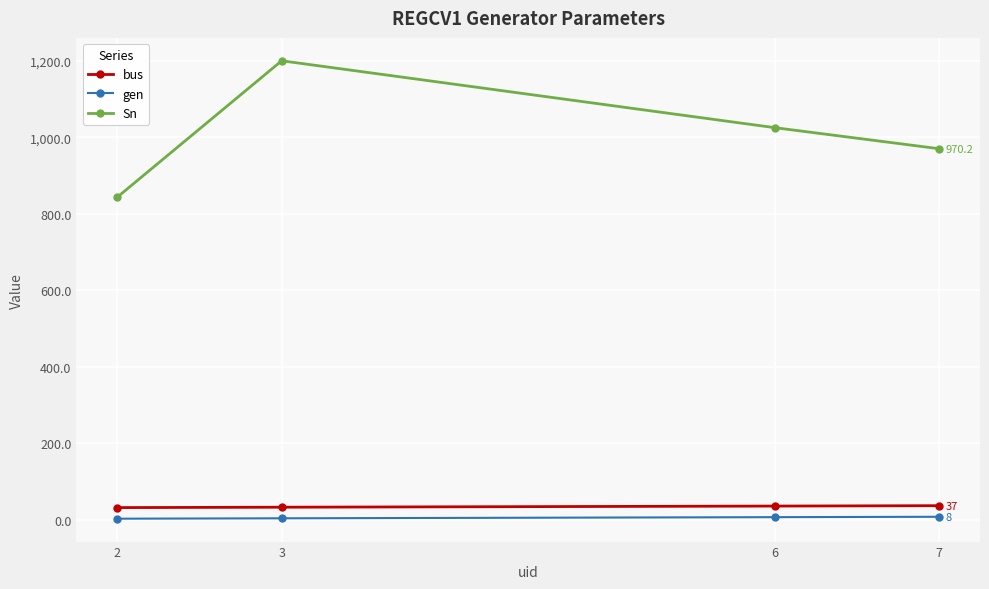

Which series has the widest spread of values?

Sn